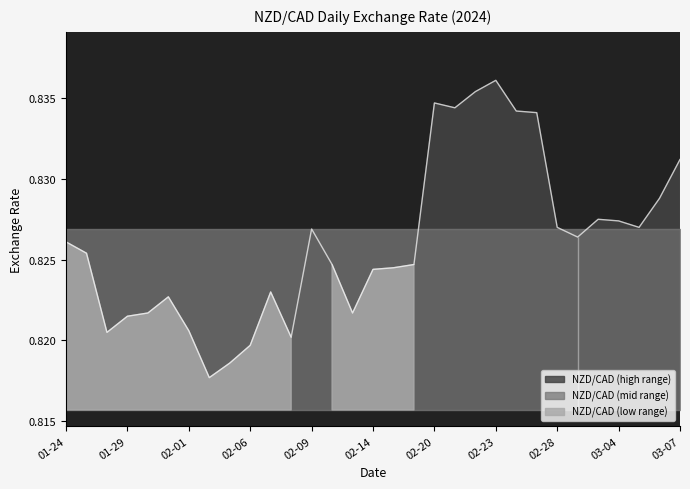

True or false: there are more than 2 points higher than both neighbors.

True